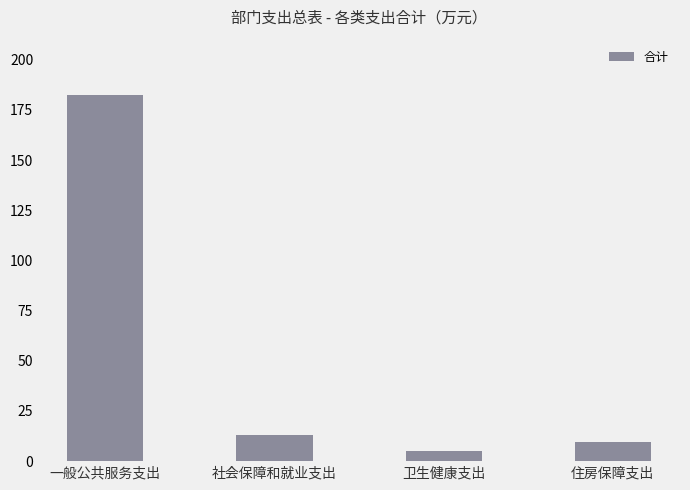

The chart shows a value of 4.8 at 卫生健康支出. True or false?

True